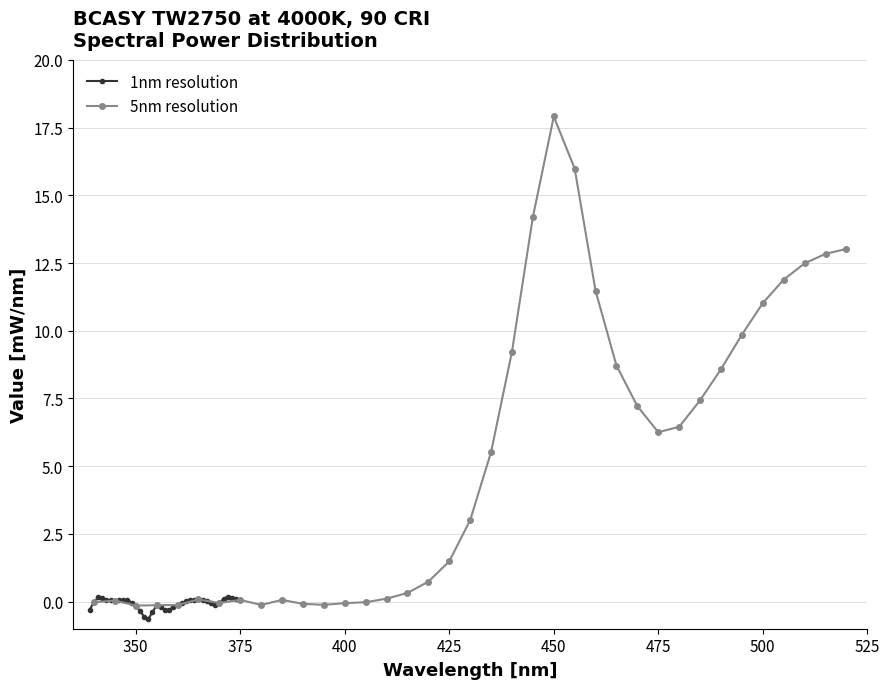

Count the number of categories in the chart.

37